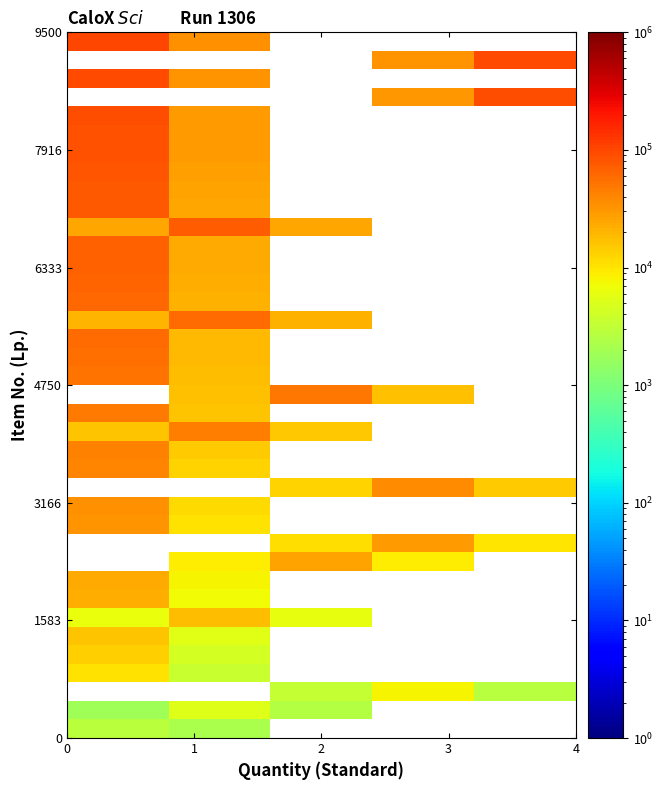

How many categories are shown in the chart?

5